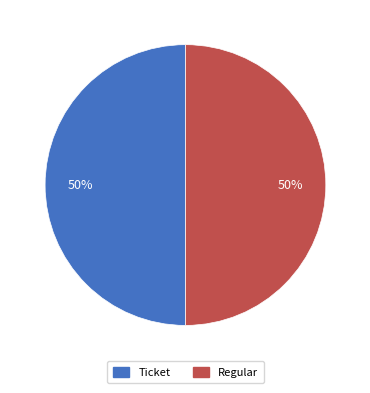

To the nearest percent, what is the combined percentage of Regular and Ticket?

100%